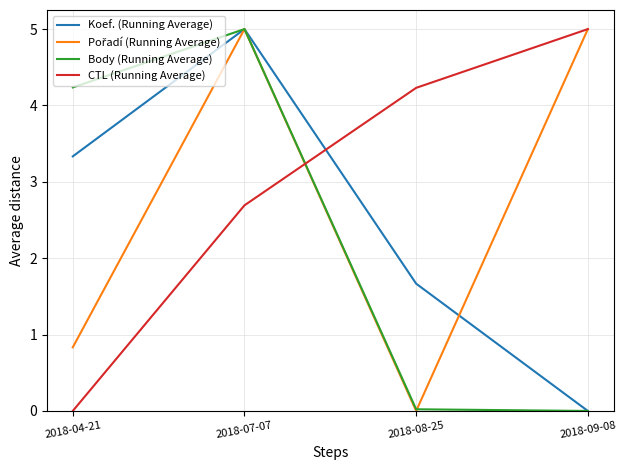

Which series has the largest total across all categories?

CTL (Running Average)